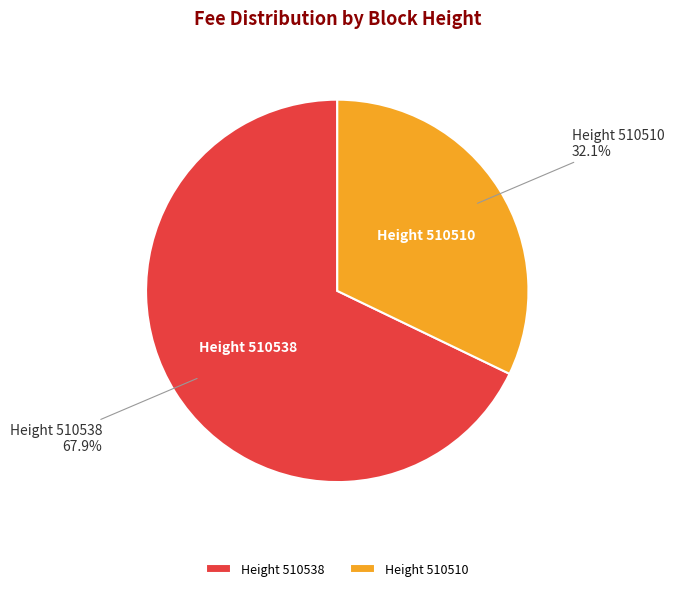

Does Height 510538 account for over 50% of the chart?

Yes